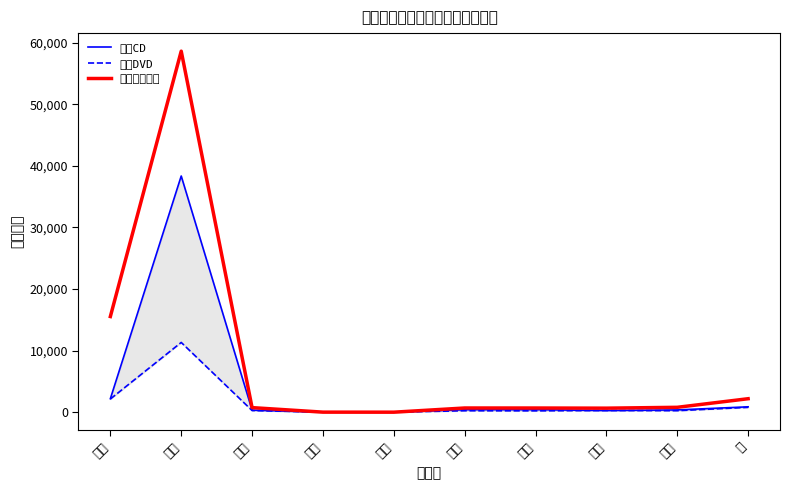

What is the greatest value displayed?

58624